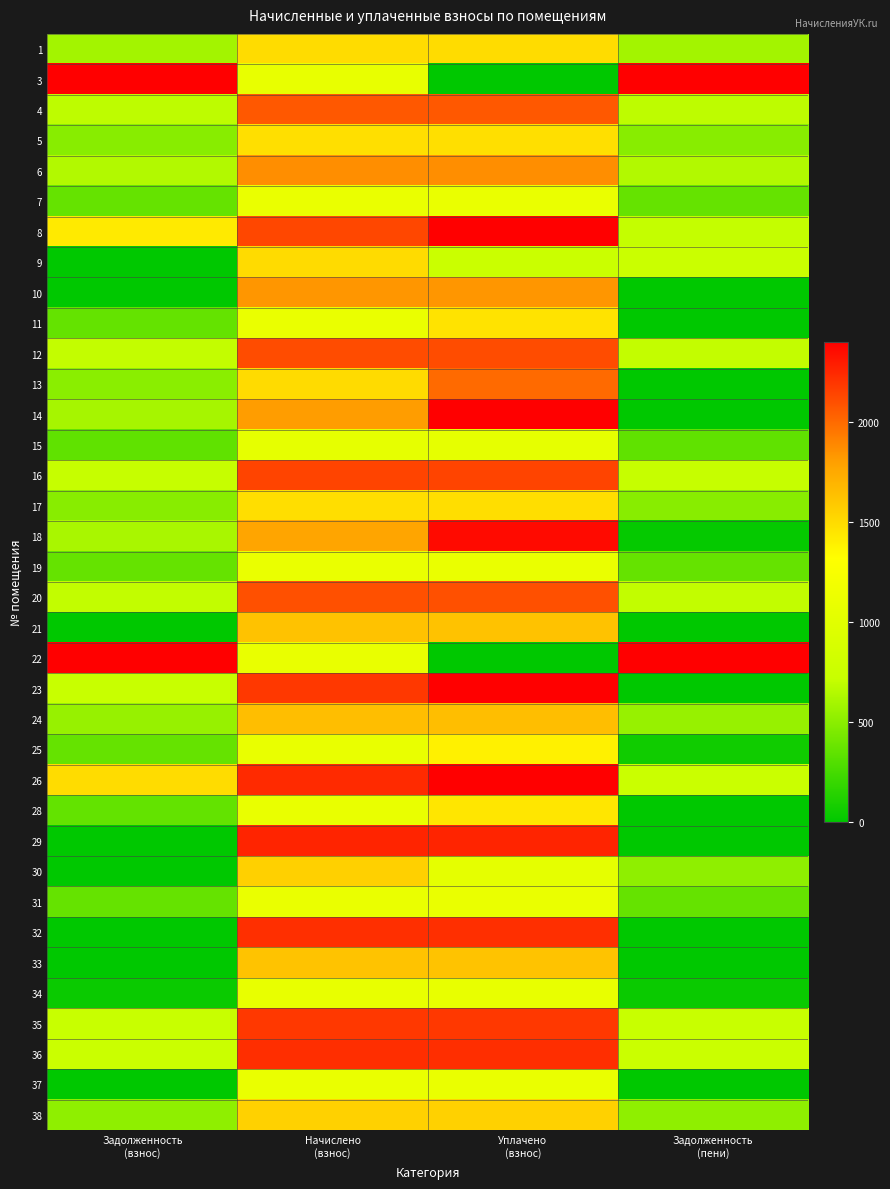

At which category is the sum across all series the highest?

Уплачено
(взнос)